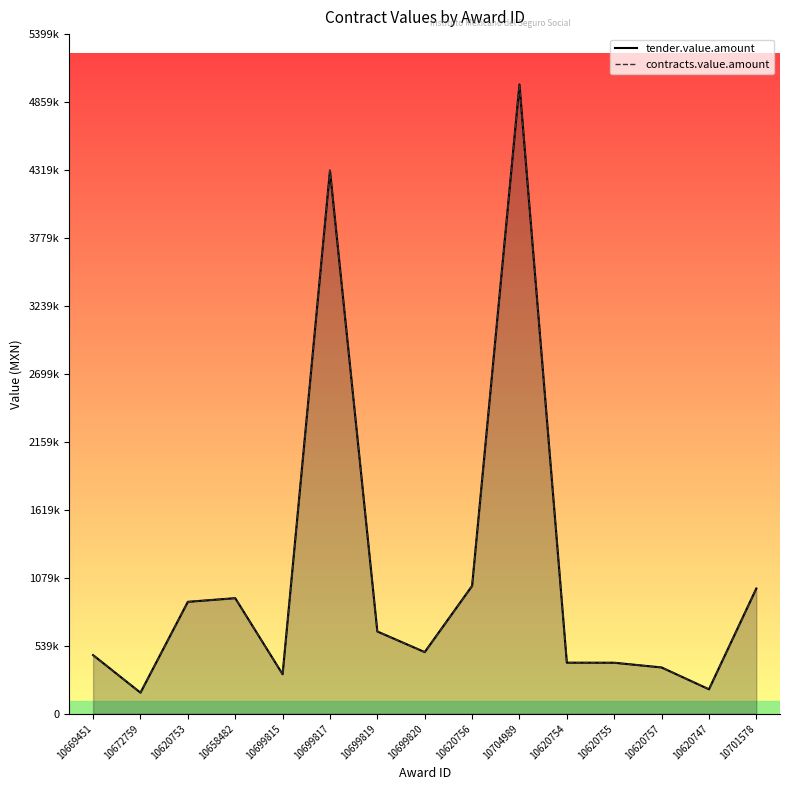

Which category has the lowest value across all series?

10672759